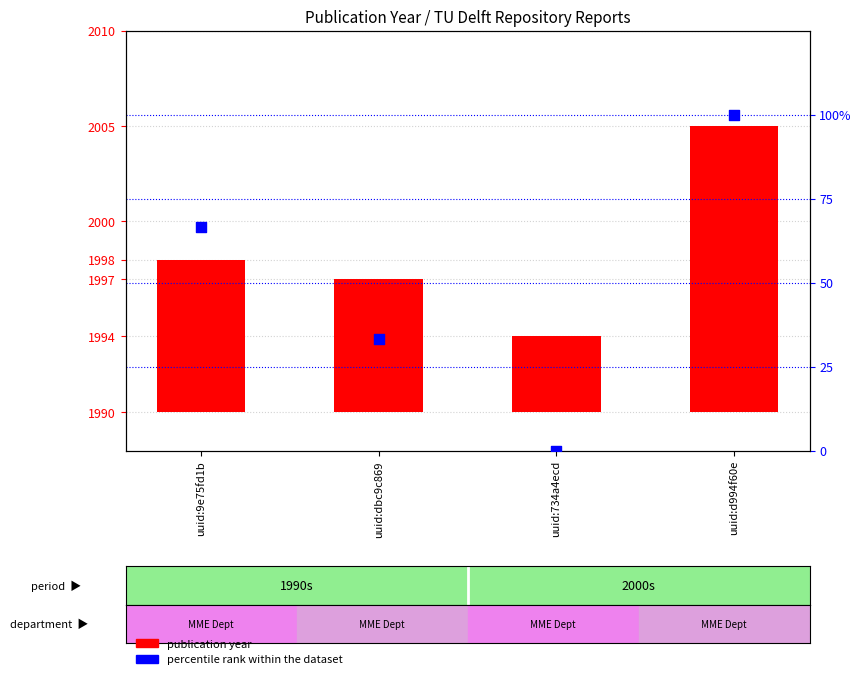

Which series has the widest spread of Y values?

percentile rank within the dataset